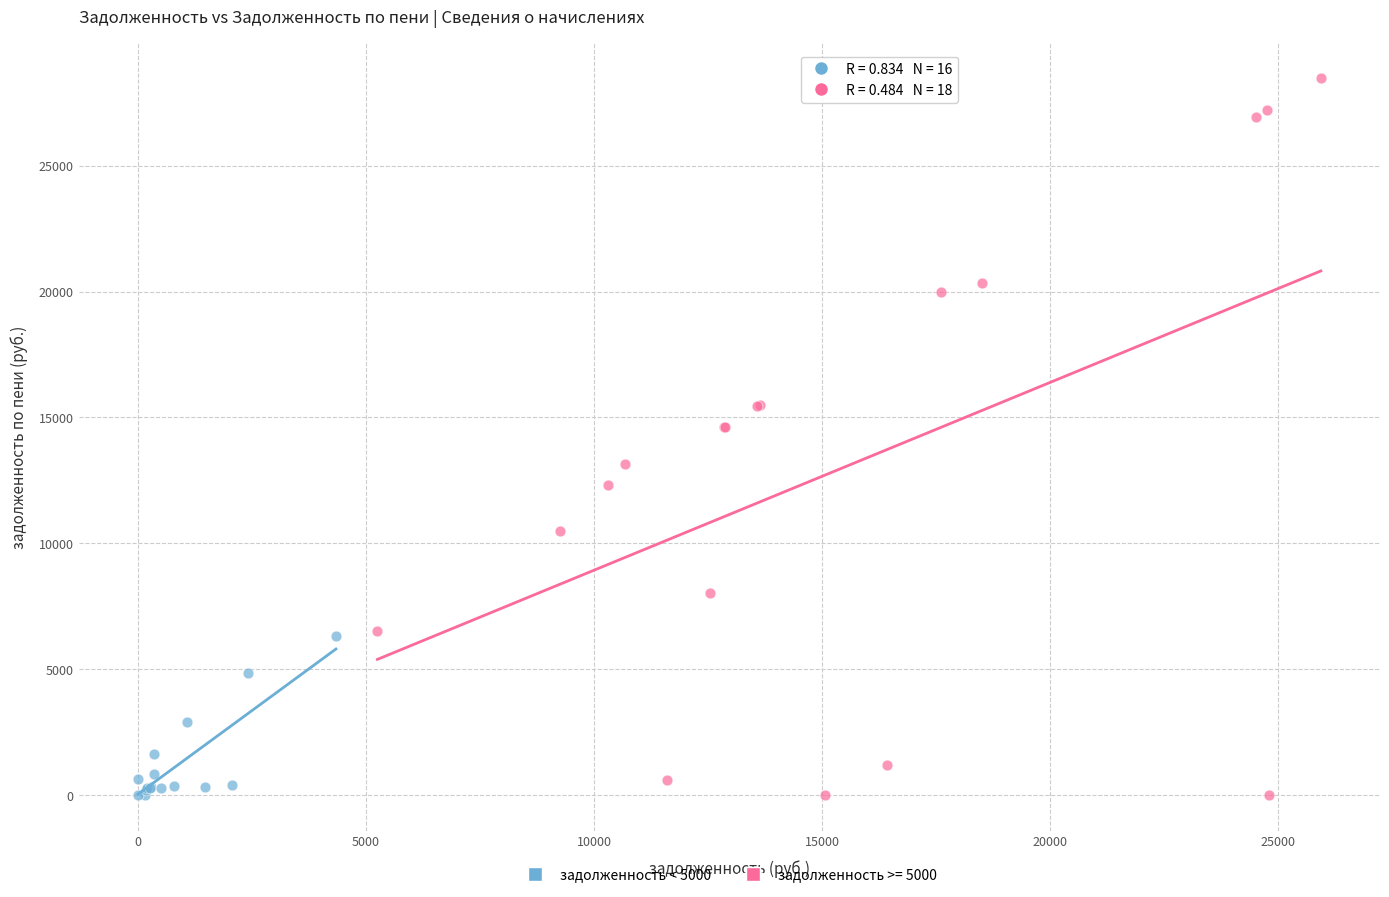

Which series contains the highest Y value?

задолженность >= 5000